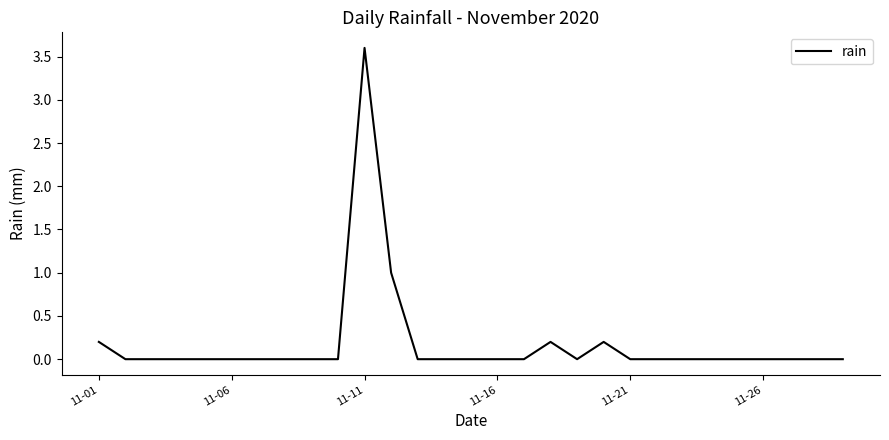

Does the chart have visible grid lines?

No